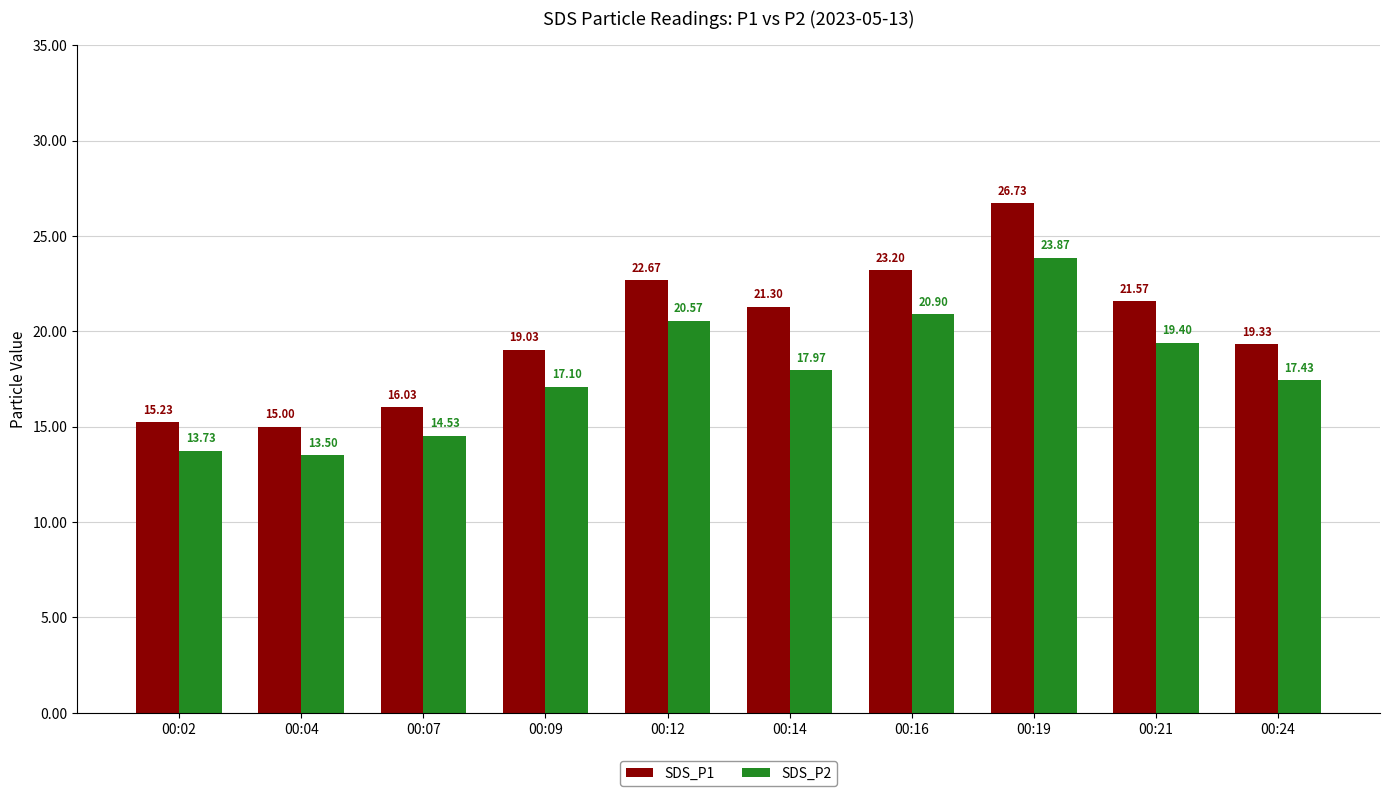

At which label does SDS_P2 reach its peak?

00:19